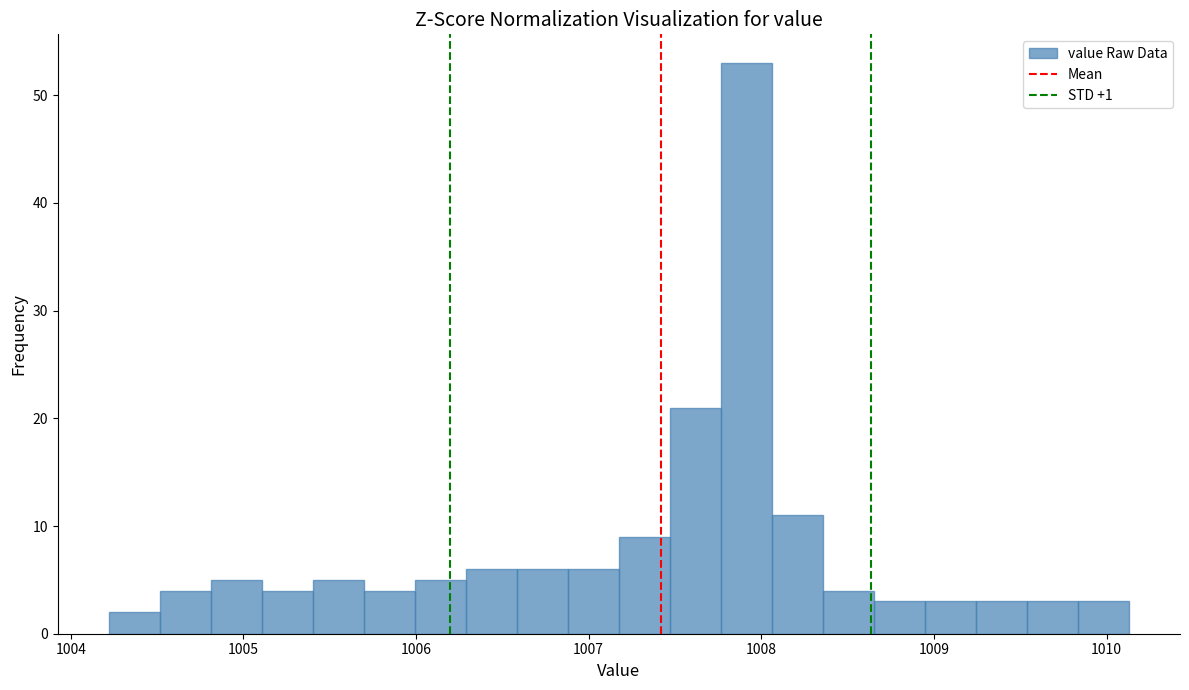

Around what value on the x-axis is the tallest bar? Give the approximate position of its centre, as read against the axis.

1007.9